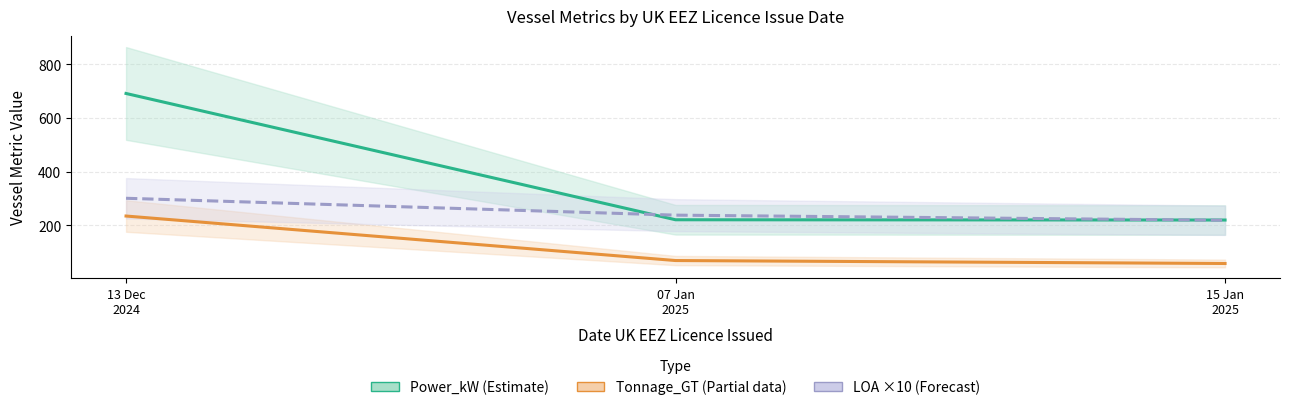

What is the sum of the Tonnage_GT (Partial) values at 15 Jan
2025 and 07 Jan
2025?

127.0